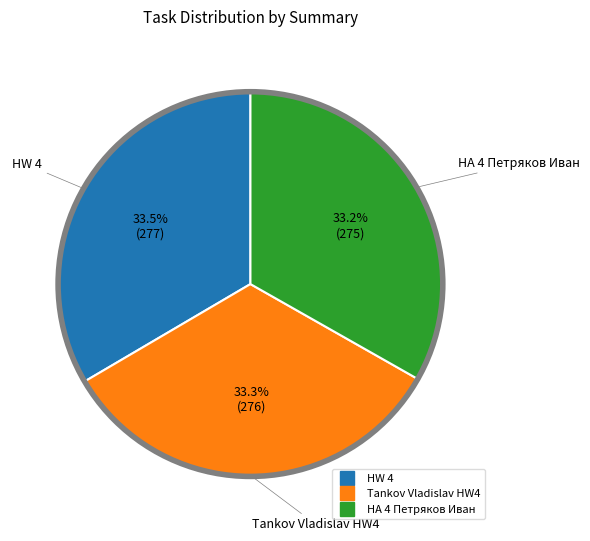

How much of the chart is everything except HW 4?

66.5%